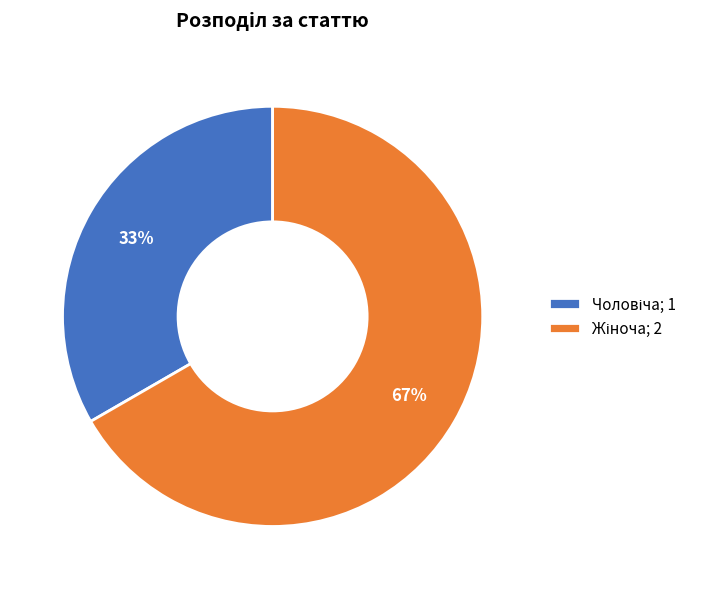

Is there any slice that represents more than half of the pie?

Yes